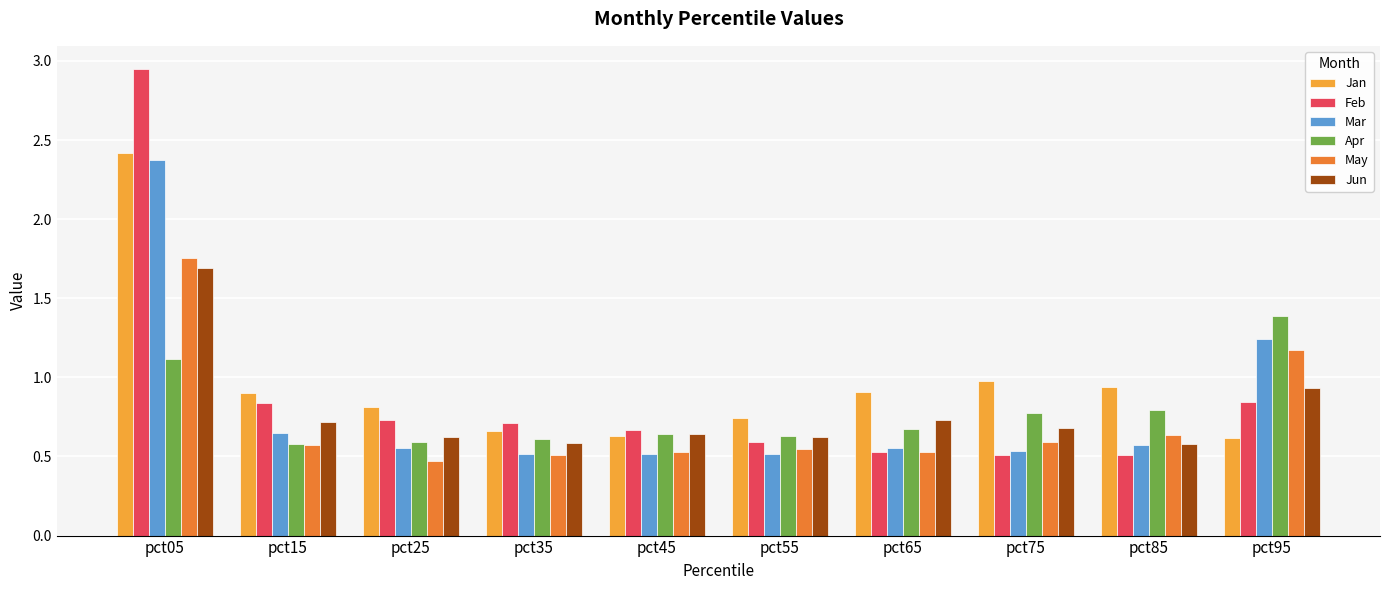

What is the spread (max minus min) of values at pct65?

0.4